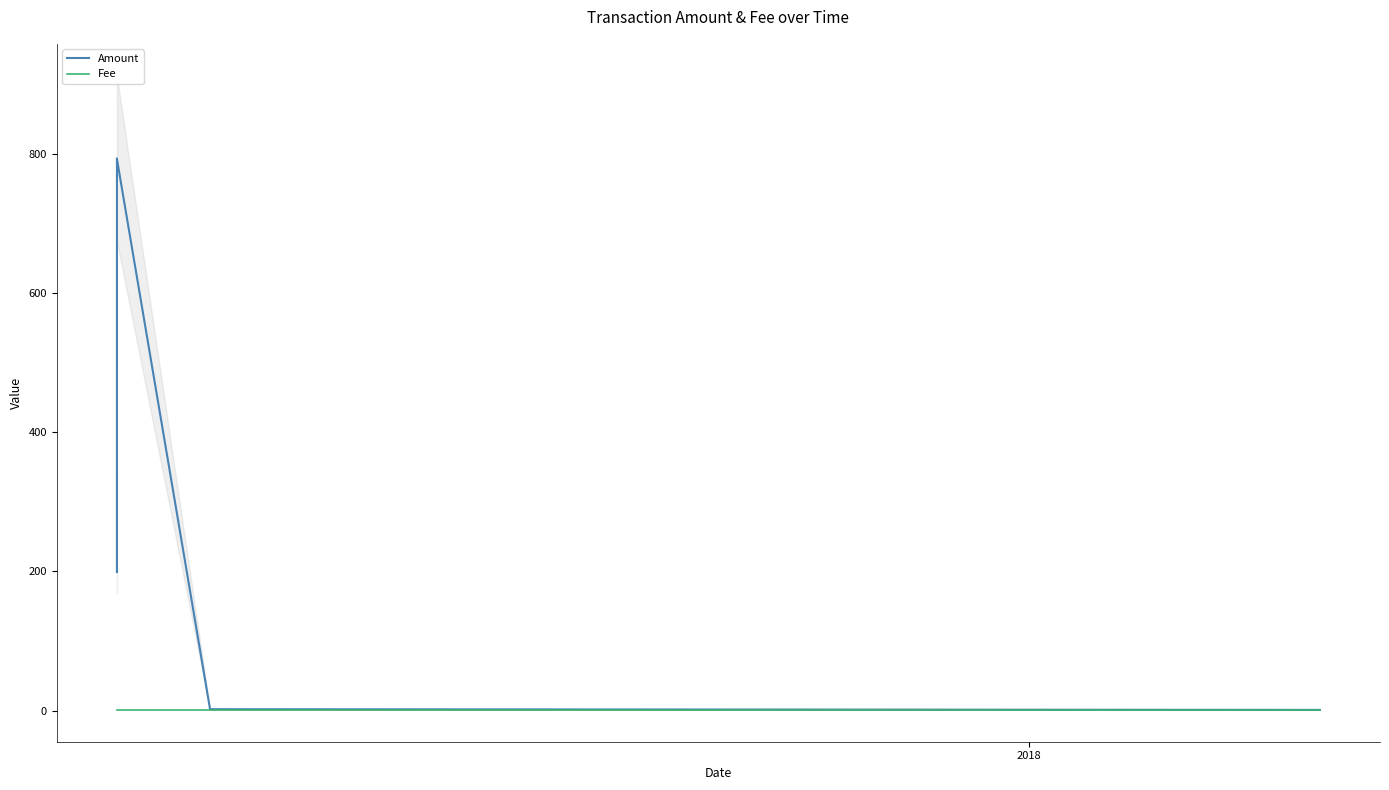

What is the highest value of the Amount series?

794.0